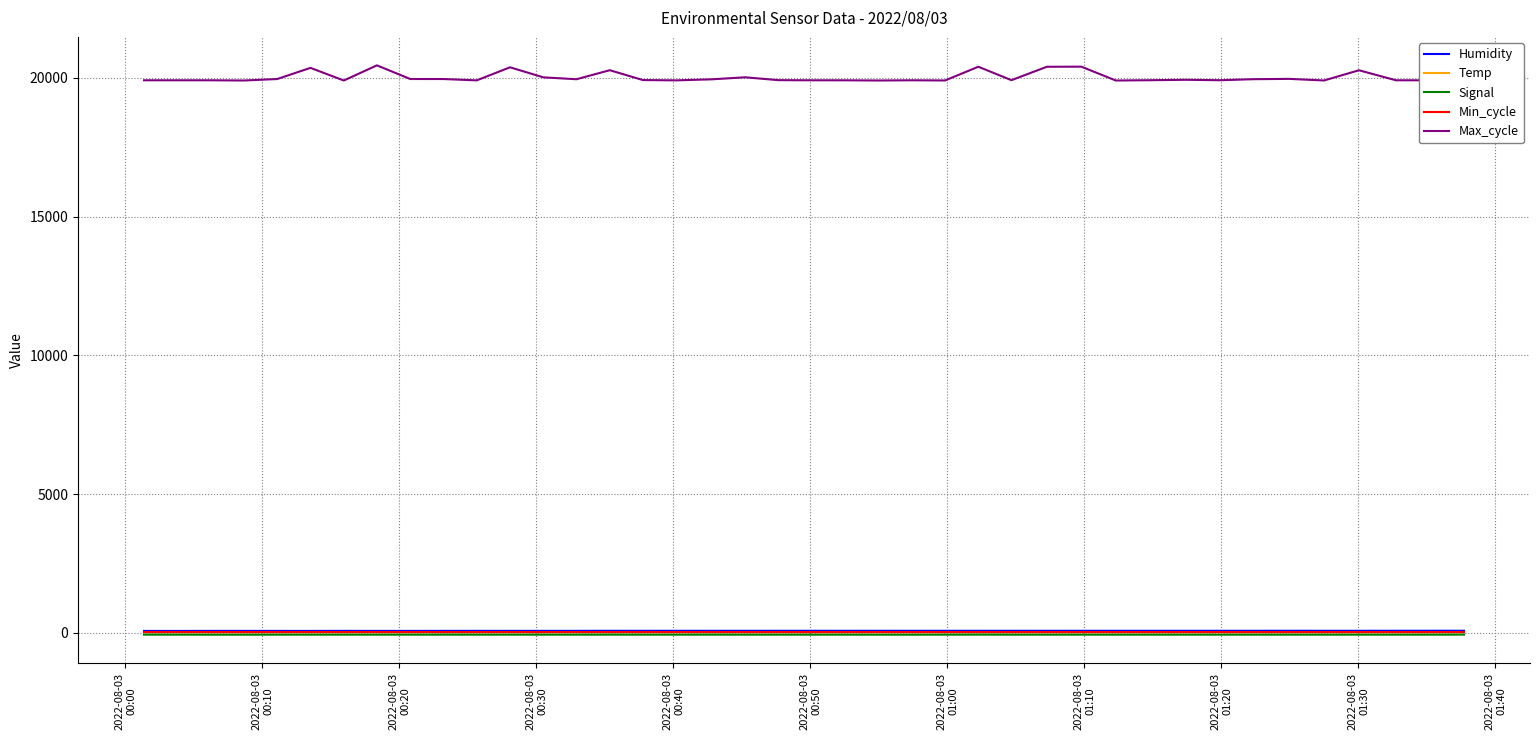

True or false: Max_cycle and Signal cross at least once.

False